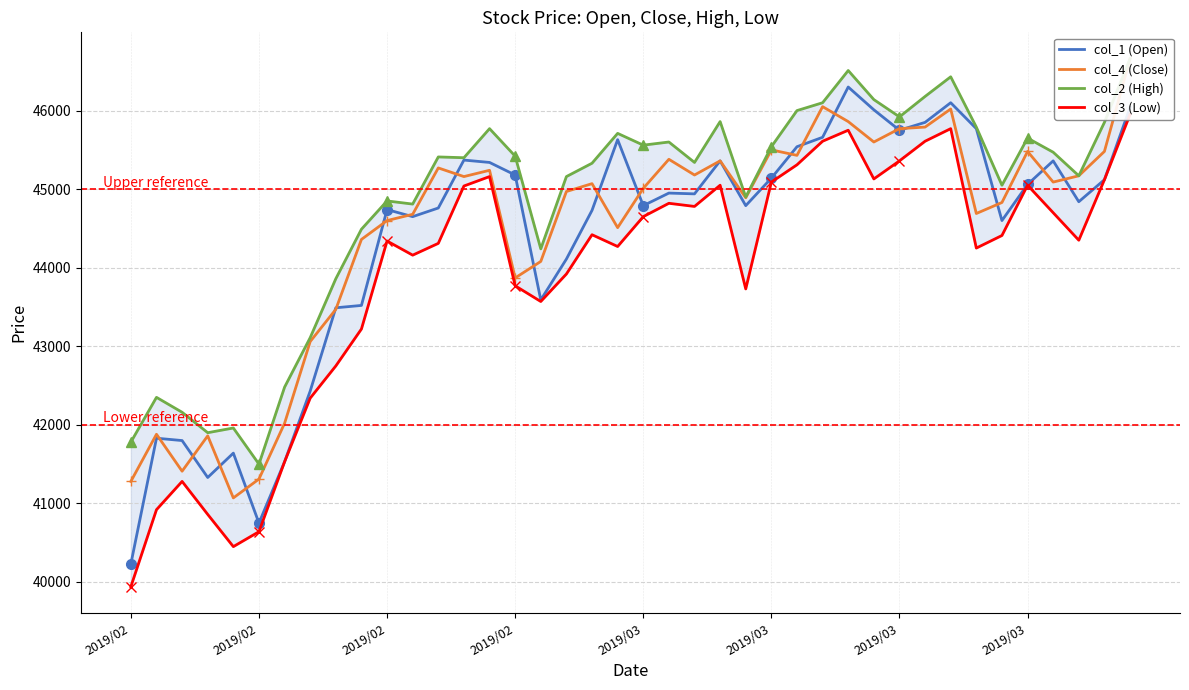

Where is col_2 (High) nearest to the value 44080?

16